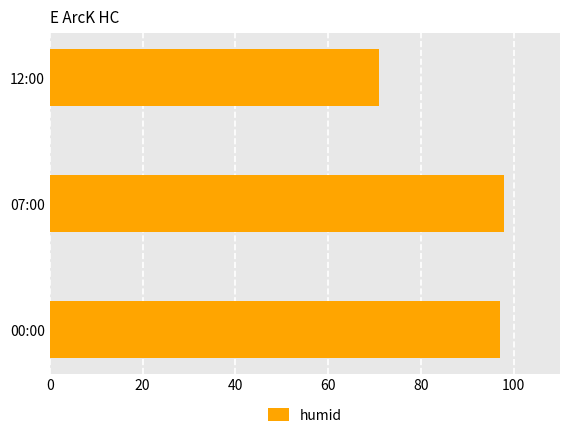

What is the smallest value displayed?

71